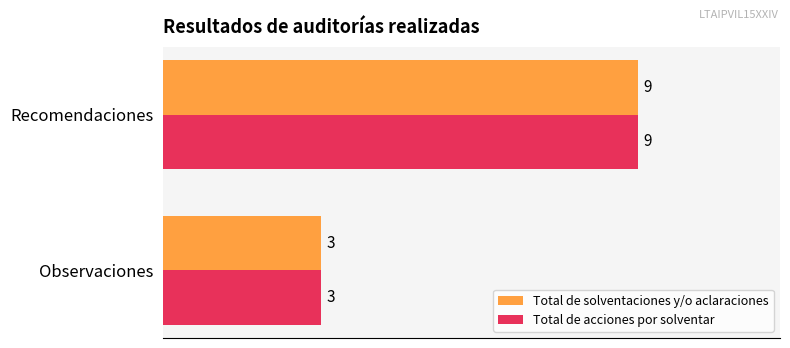

What is the difference between the Total de solventaciones y/o aclaraciones values at Observaciones and Recomendaciones?

6